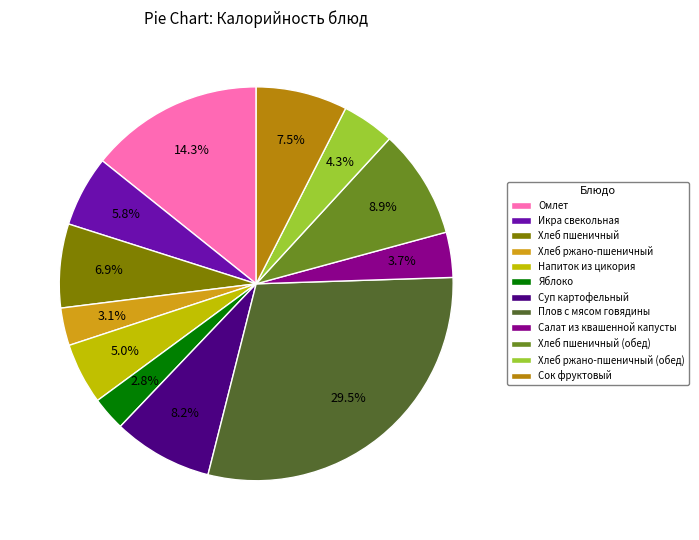

Is Суп картофельный the majority of the pie?

No